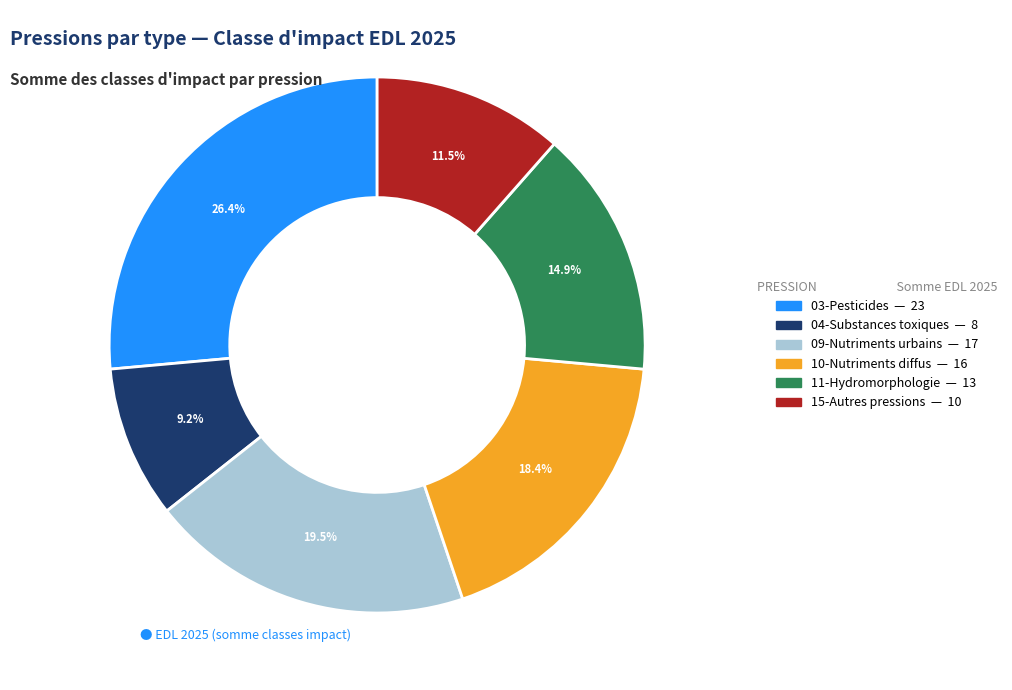

Is there a majority slice in this chart?

No